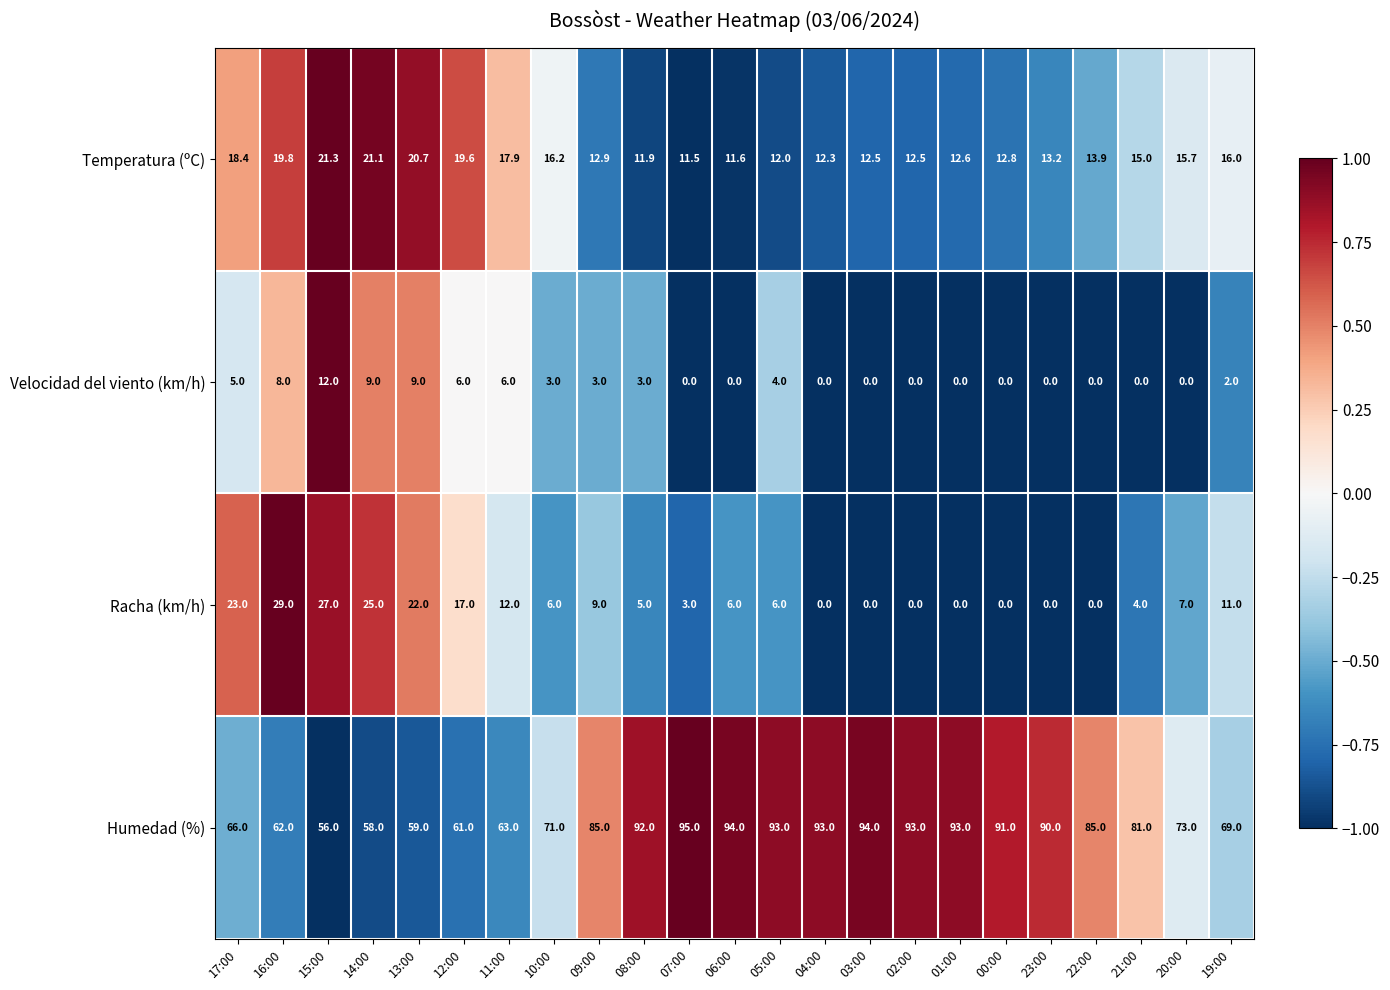

Count the number of categories in the chart.

23